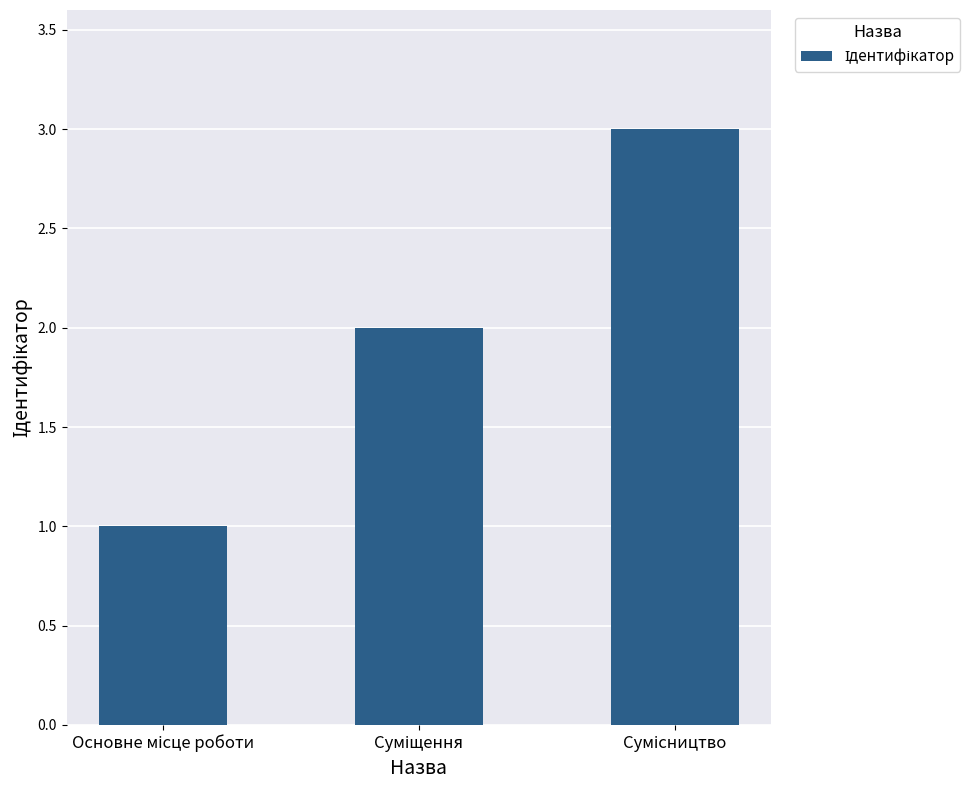

How many bars are there in total?

3